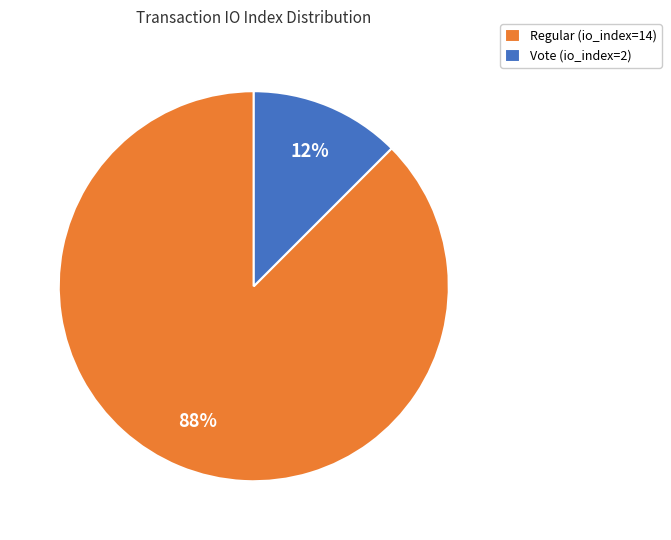

To the nearest percent, what is the average slice percentage?

50%